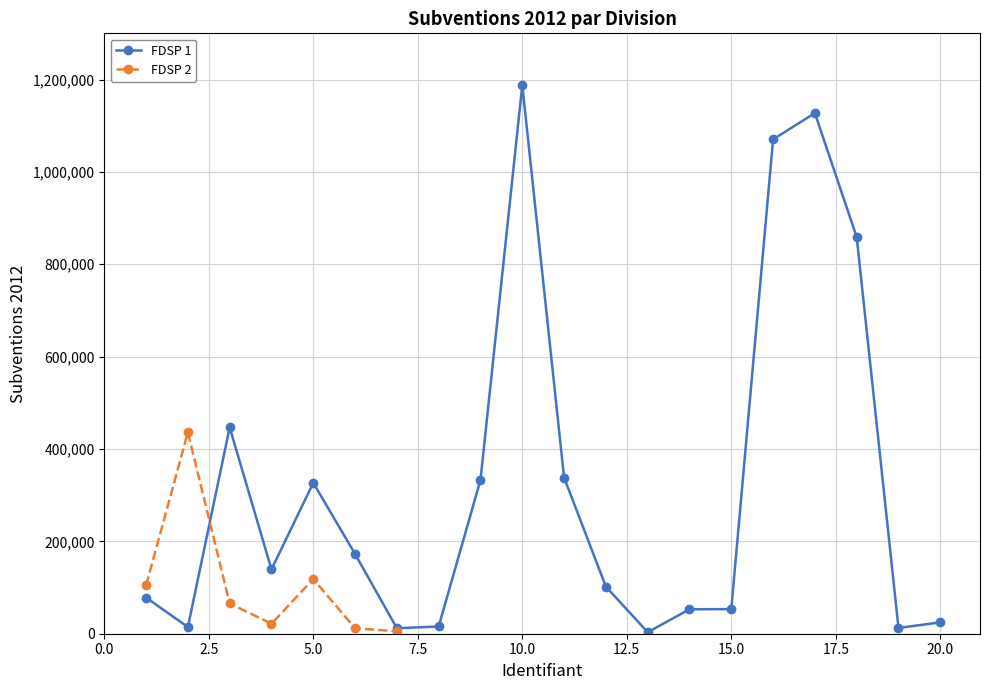

What is the difference between the values at 12 and 6?

70670